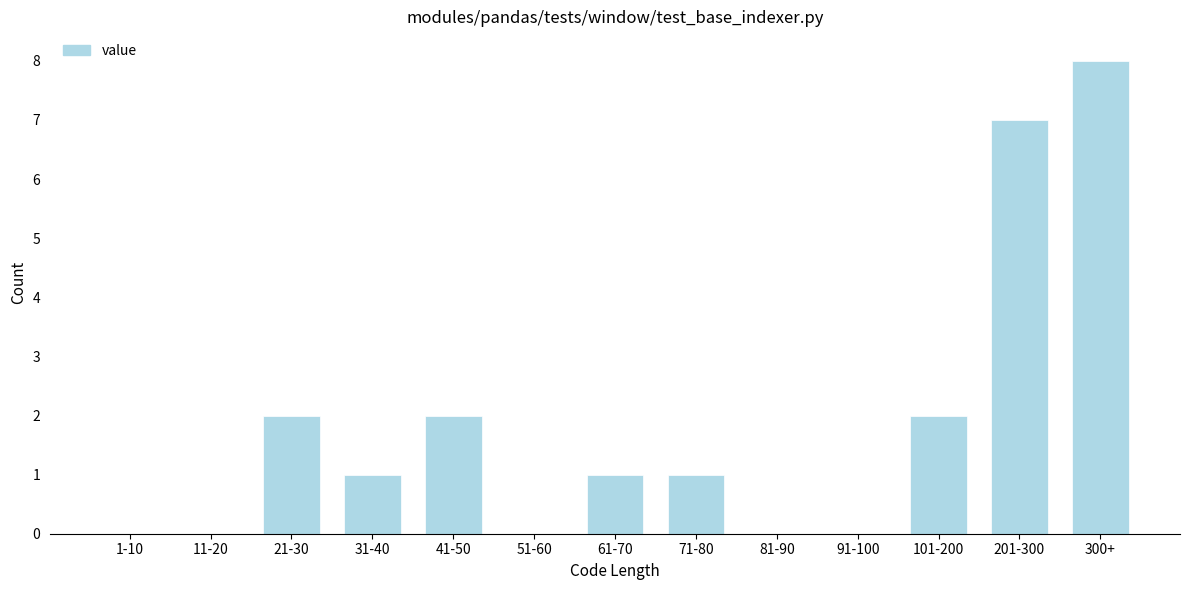

Reading left to right, extract all data points from this chart.

1-10=0	11-20=0	21-30=2	31-40=1	41-50=2	51-60=0	61-70=1	71-80=1	81-90=0	91-100=0	101-200=2	201-300=7	300+=8